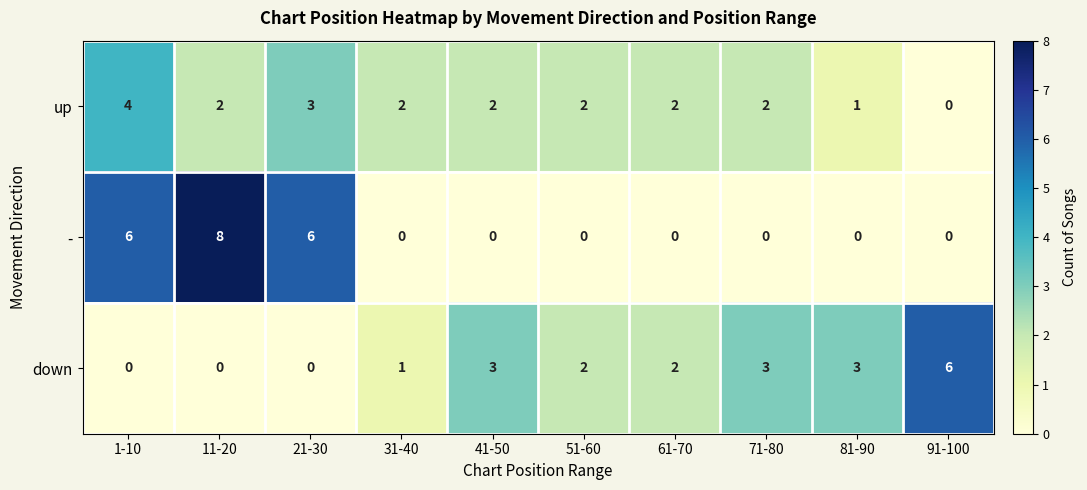

What is the greatest value displayed?

8